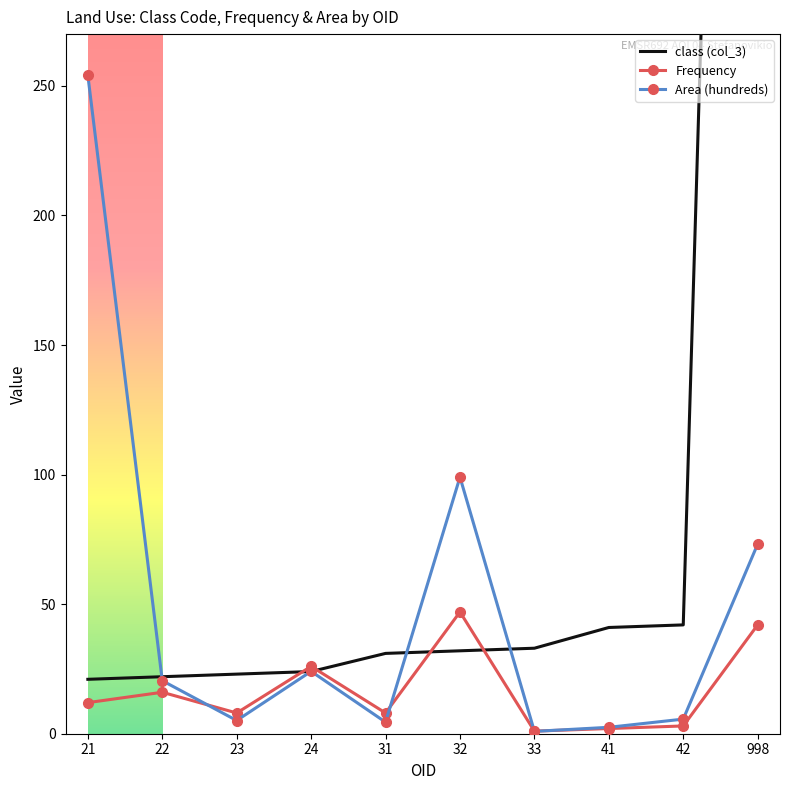

Reading right to left, what are all the values shown in this chart?

class (col_3): 998.0	42.0	41.0	33.0	32.0	31.0	24.0	23.0	22.0	21.0
Frequency: 42.0	3.0	2.0	1.0	47.0	8.0	26.0	8.0	16.0	12.0
Area (hundreds): 73.2	5.6	2.5	0.9	99.0	4.5	24.1	5.1	20.5	254.1